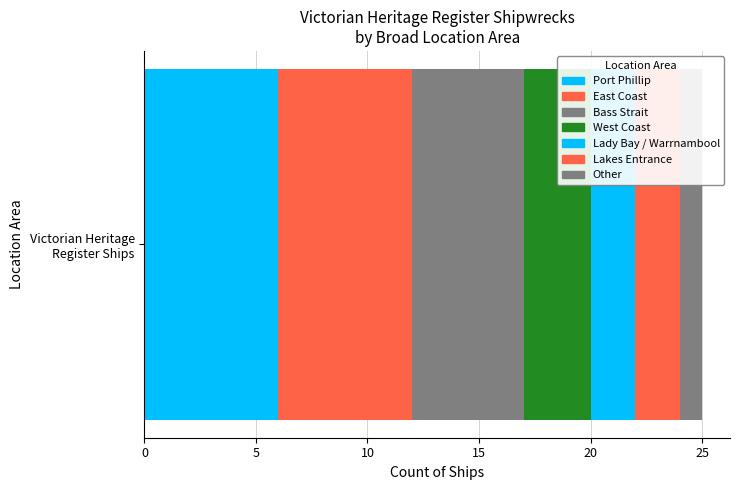

Count the number of data series in this chart.

7